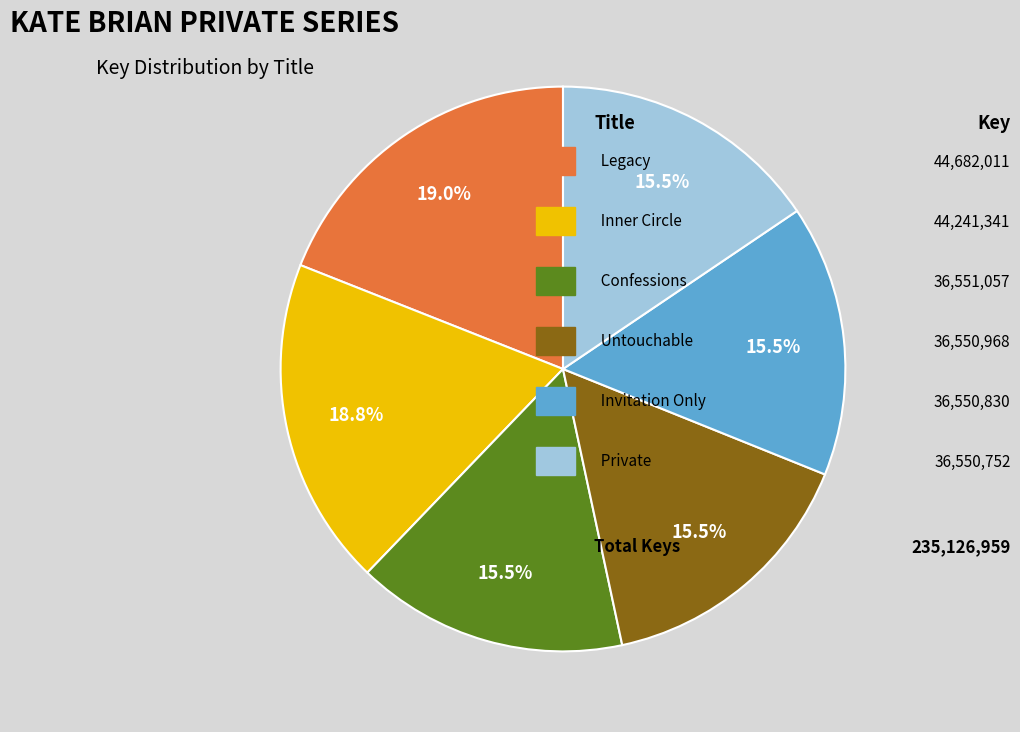

Is it true that Inner Circle is 19% of the pie?

True